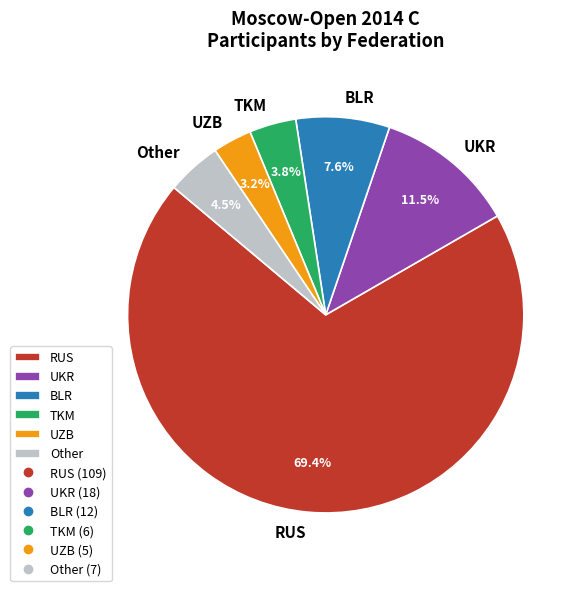

Between RUS and Other, which is larger?

RUS